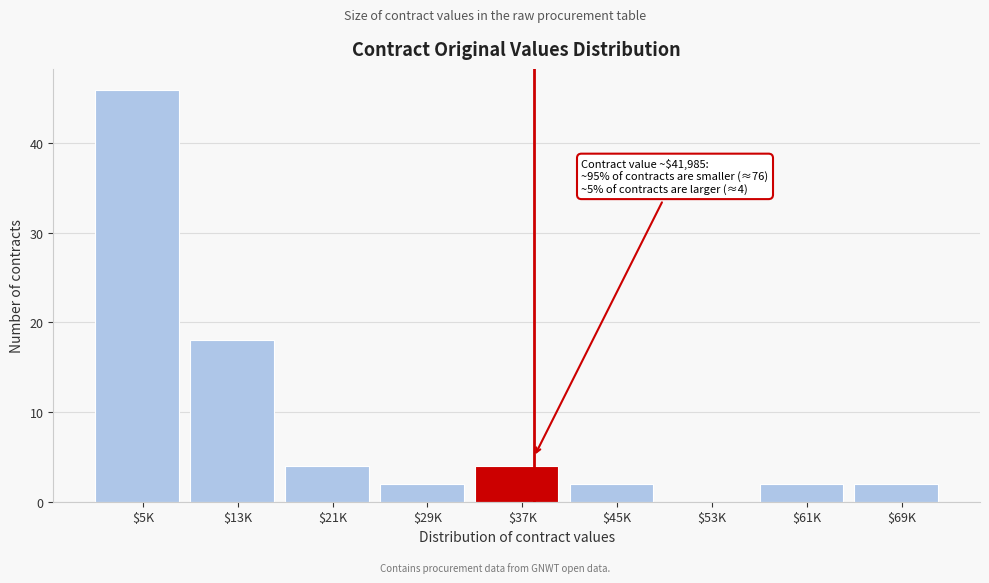

Is it true that the value at $13K is 18?

True